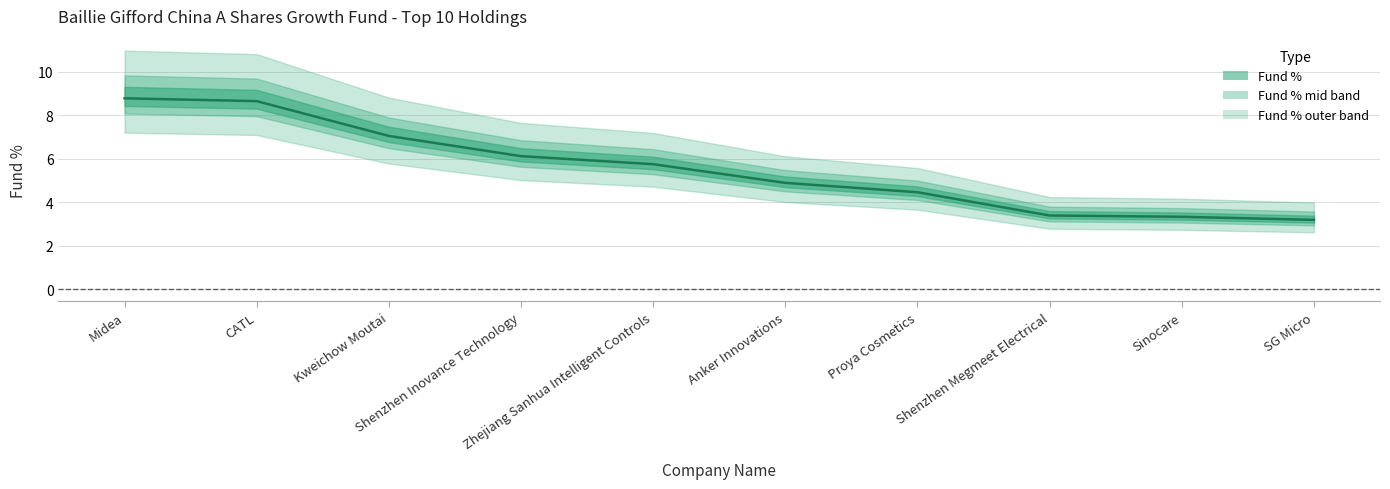

Which category has the lowest value across all series?

SG Micro